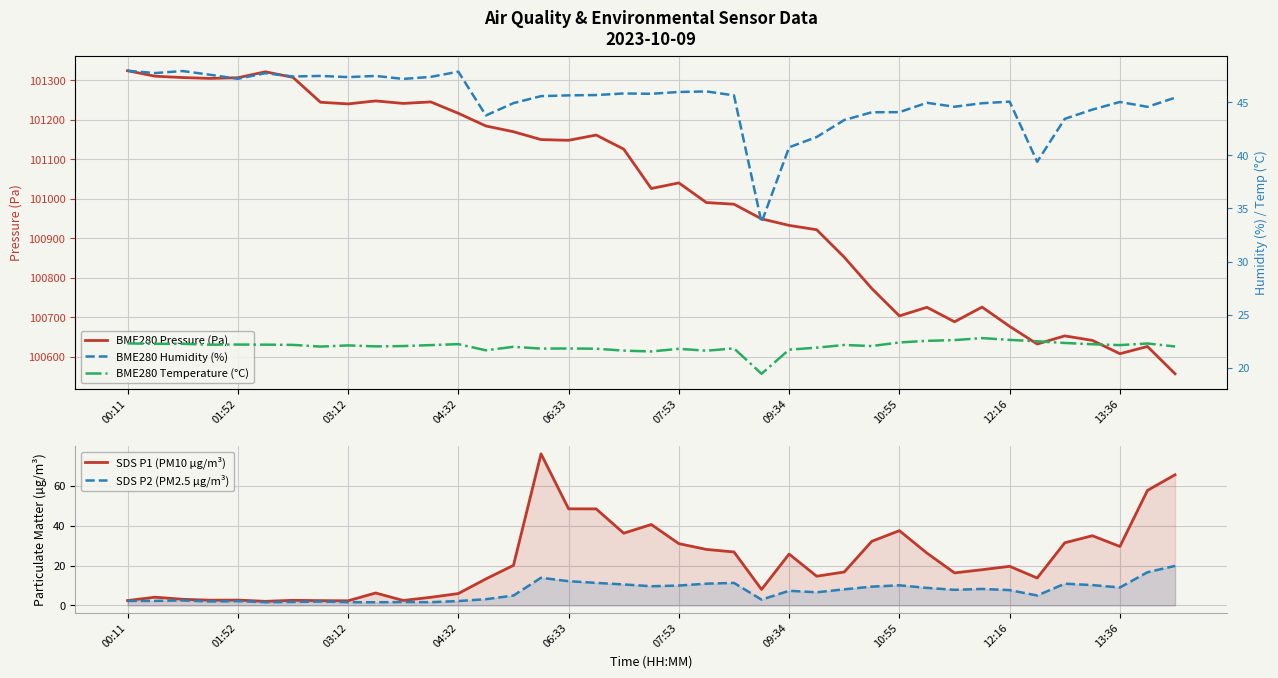

True or false: BME280 Pressure (Pa) has more than 2 interior local peaks.

True